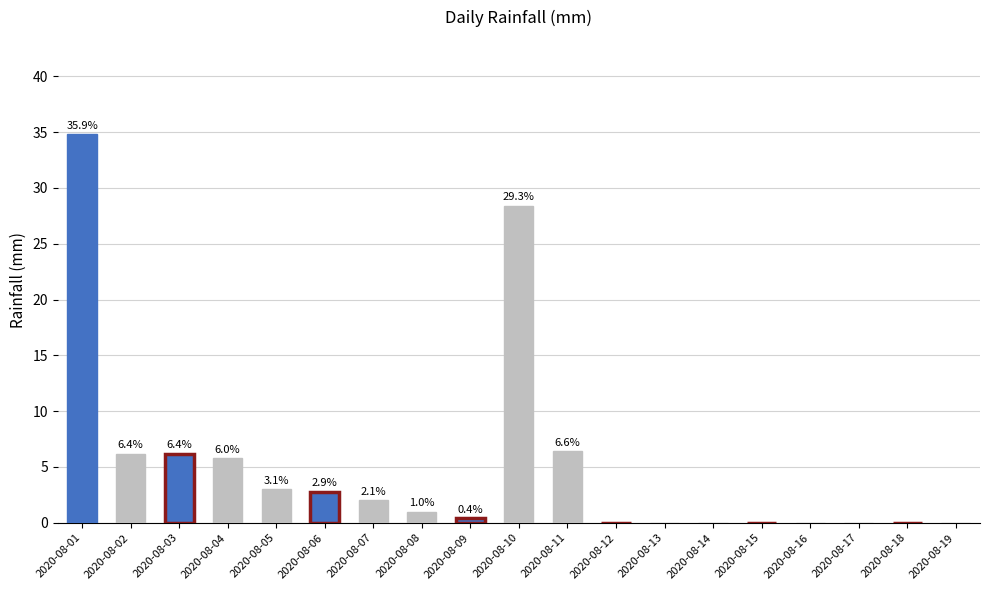

Reading left to right, transcribe all the data shown in this chart.

2020-08-01=34.8	2020-08-02=6.2	2020-08-03=6.2	2020-08-04=5.8	2020-08-05=3.0	2020-08-06=2.8	2020-08-07=2.0	2020-08-08=1.0	2020-08-09=0.4	2020-08-10=28.4	2020-08-11=6.4	2020-08-12=0.0	2020-08-13=0.0	2020-08-14=0.0	2020-08-15=0.0	2020-08-16=0.0	2020-08-17=0.0	2020-08-18=0.0	2020-08-19=0.0